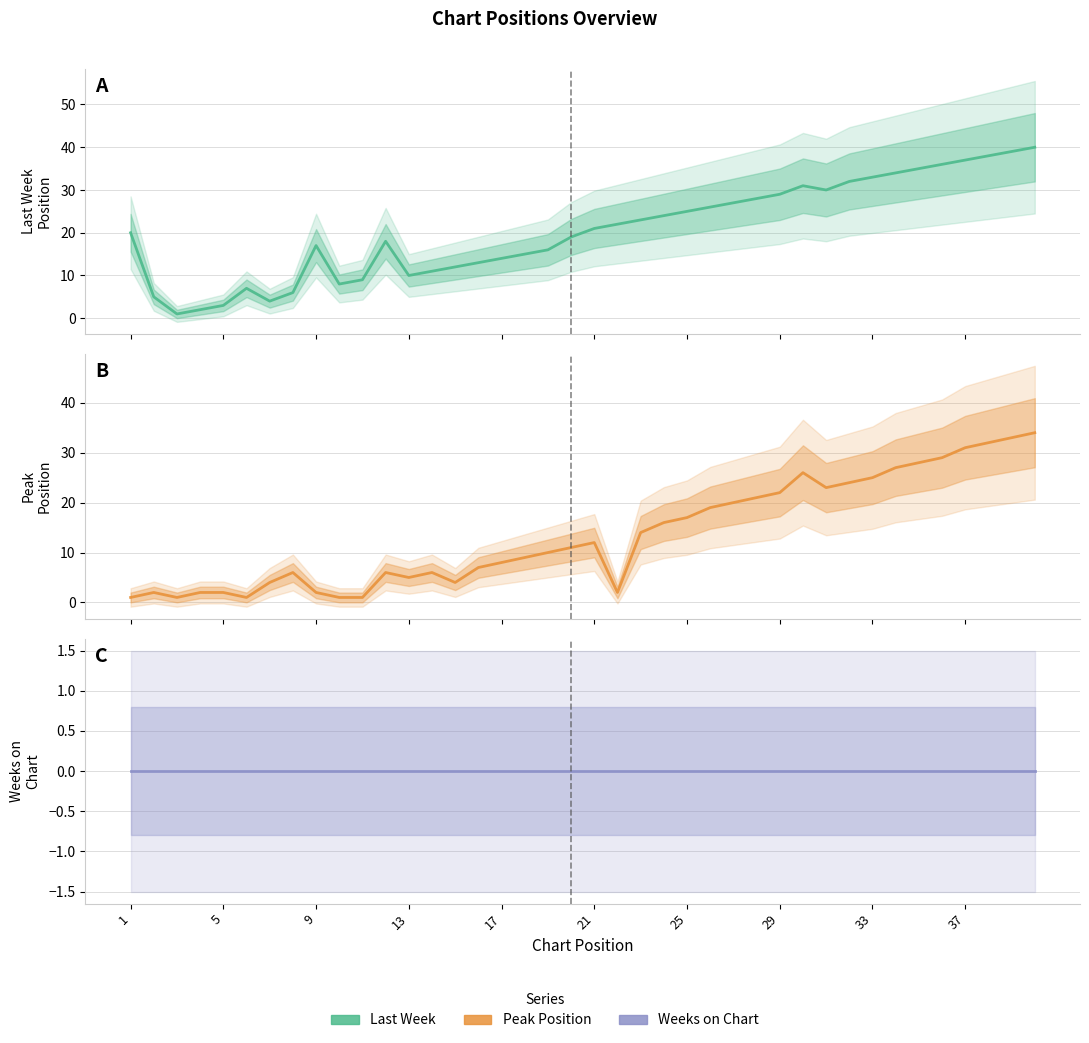

Which series changed the most between 13 and 33?

Last Week